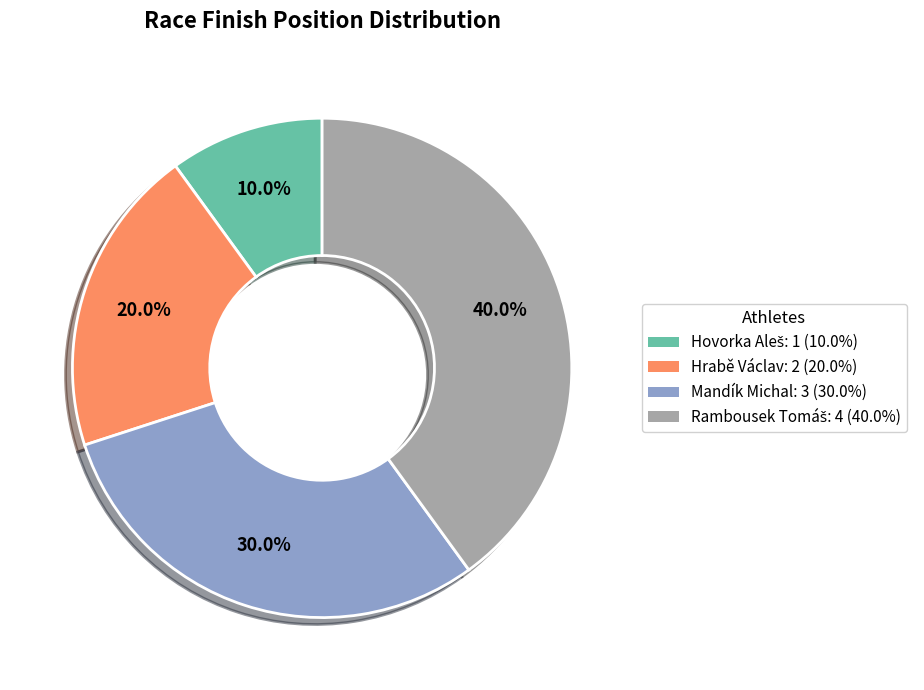

Is there any slice that represents more than half of the pie?

No